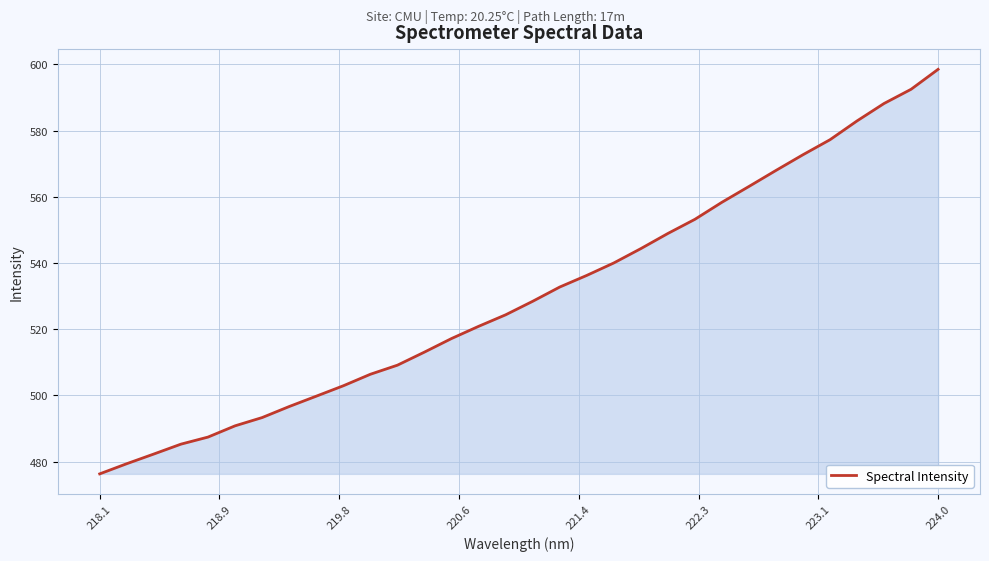

What is the maximum value shown in the chart?

598.5